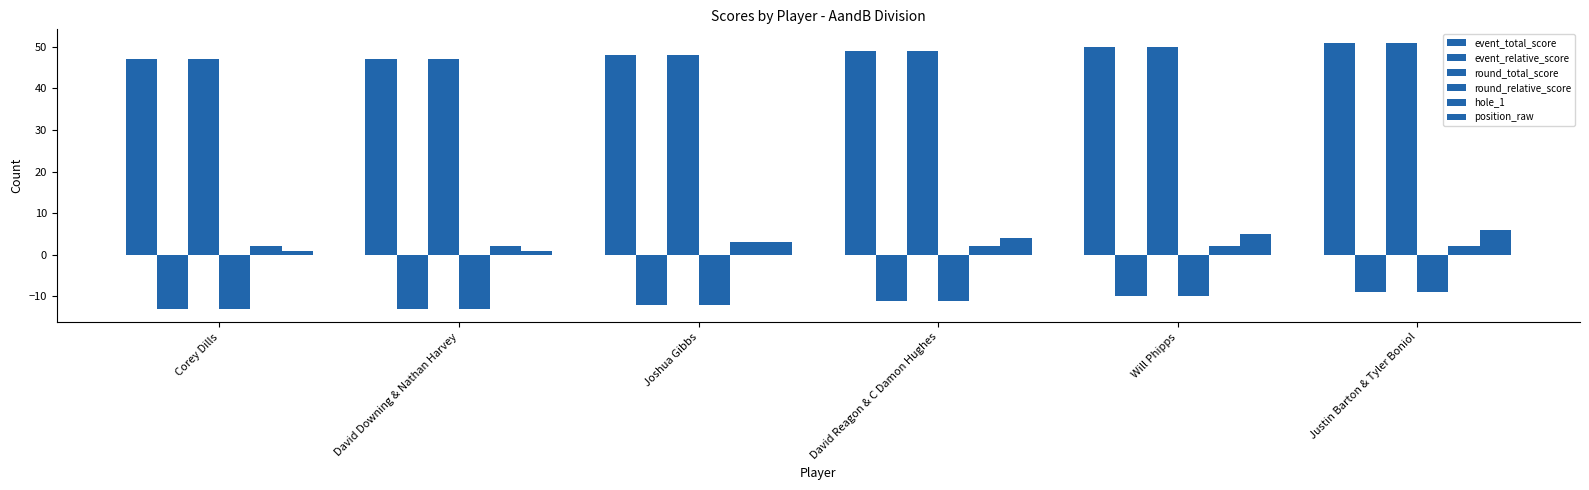

Rank the series at Joshua Gibbs from lowest to highest value.

event_relative_score, round_relative_score, hole_1, position_raw, event_total_score, round_total_score